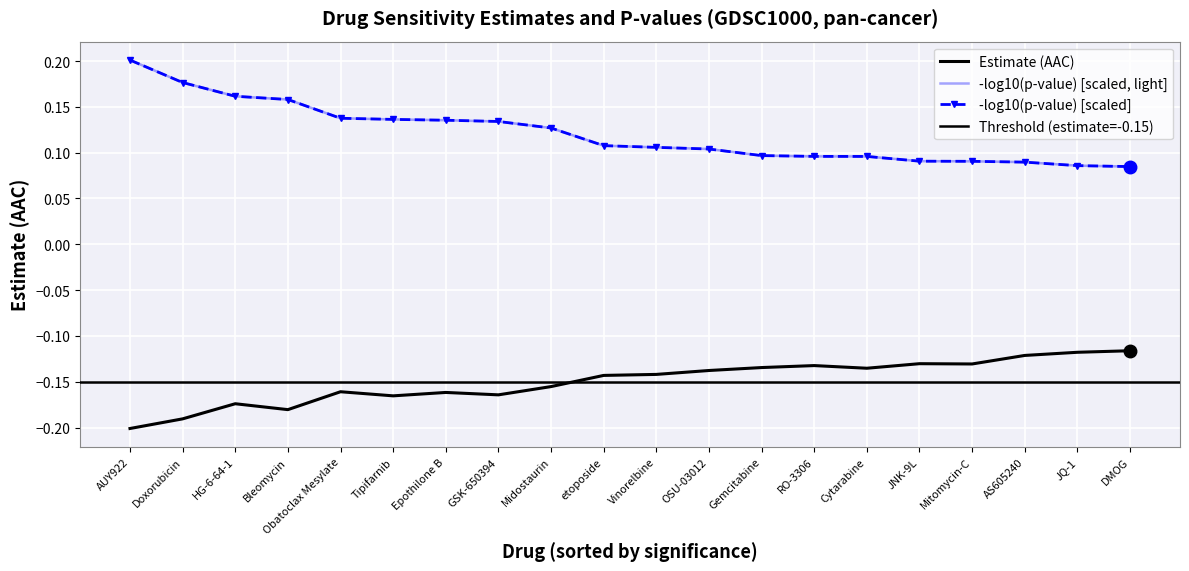

At which category does the data reach its first local peak?

HG-6-64-1